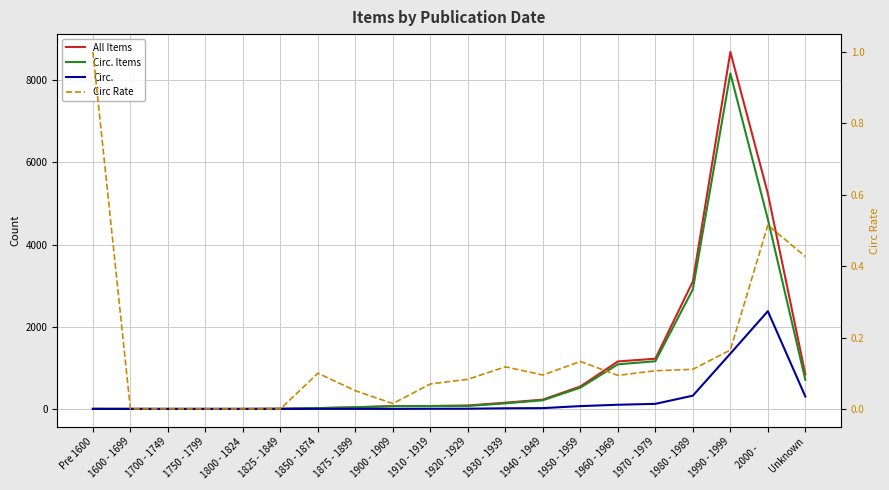

In Circ. Items, how many points are higher than both neighbors (excluding endpoints)?

1